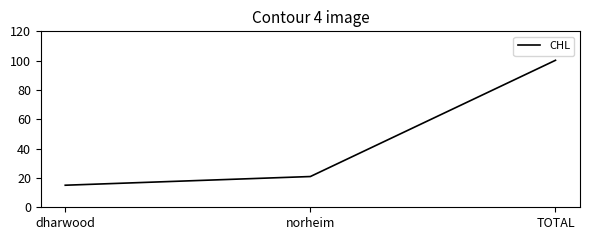

What is the sum of the values at TOTAL and norheim?

121.2